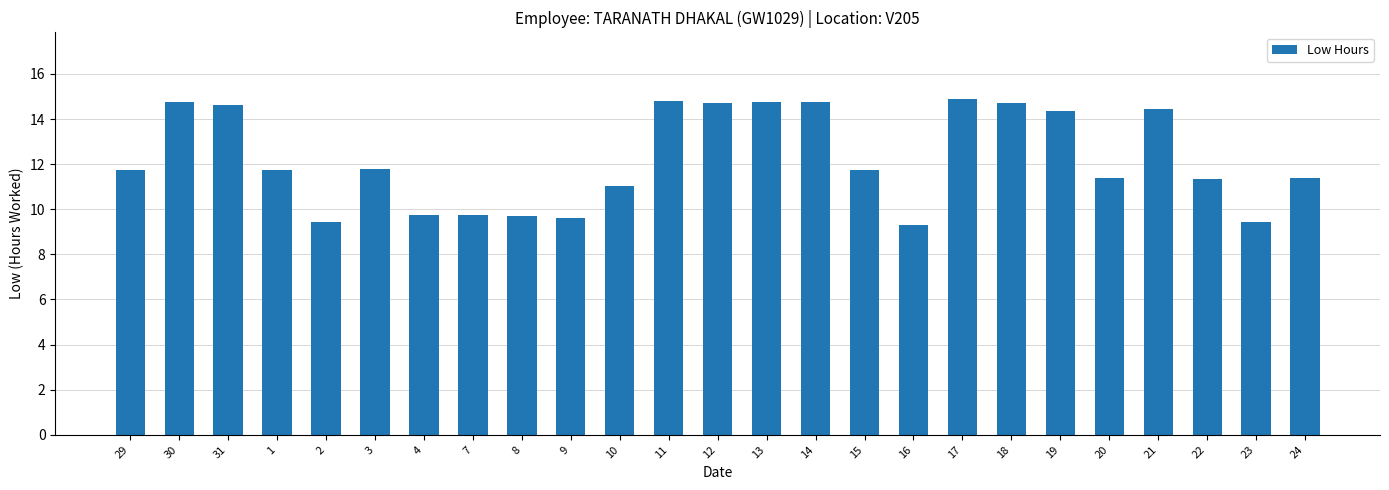

What value does the data have at 17?

14.9